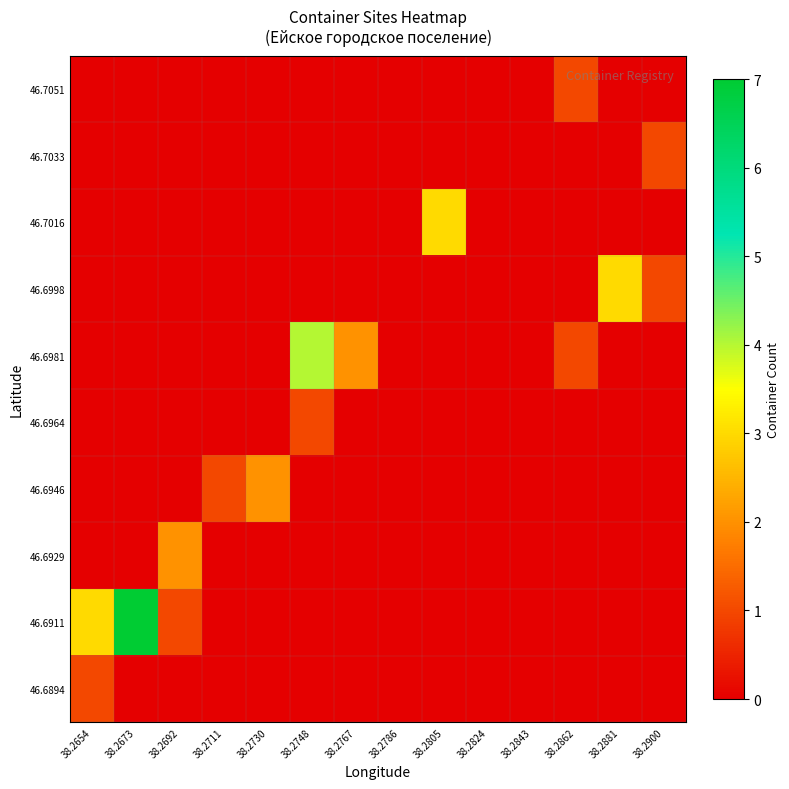

What is the greatest value displayed?

7